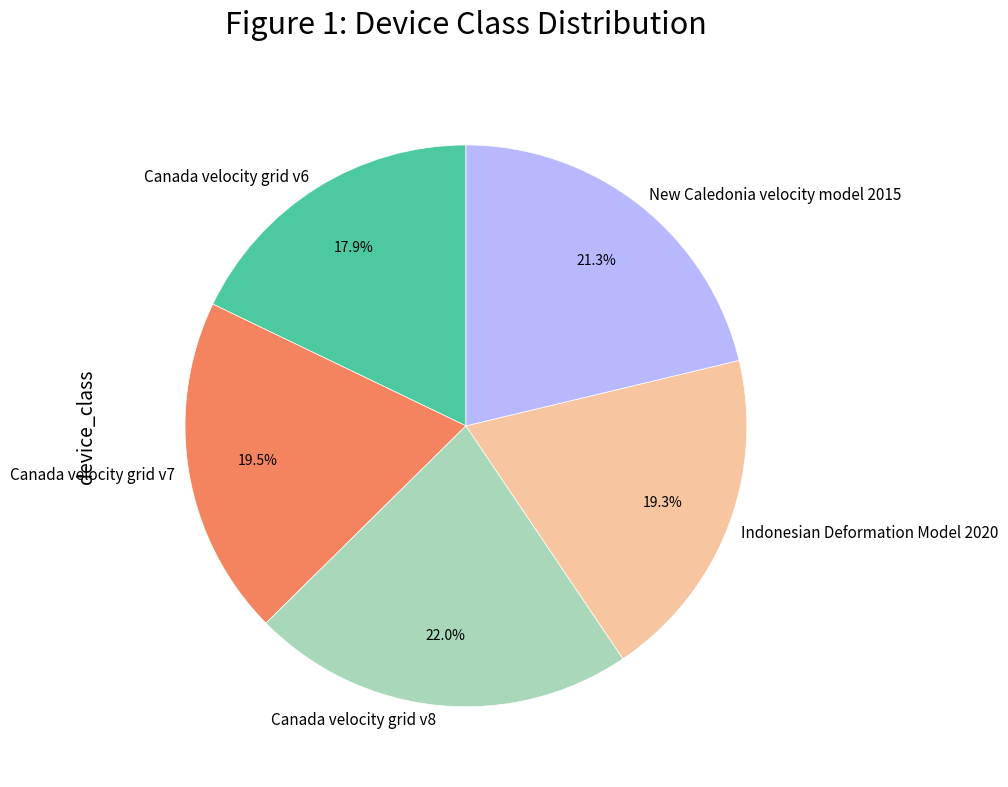

To the nearest percent, what is the average slice percentage?

20%